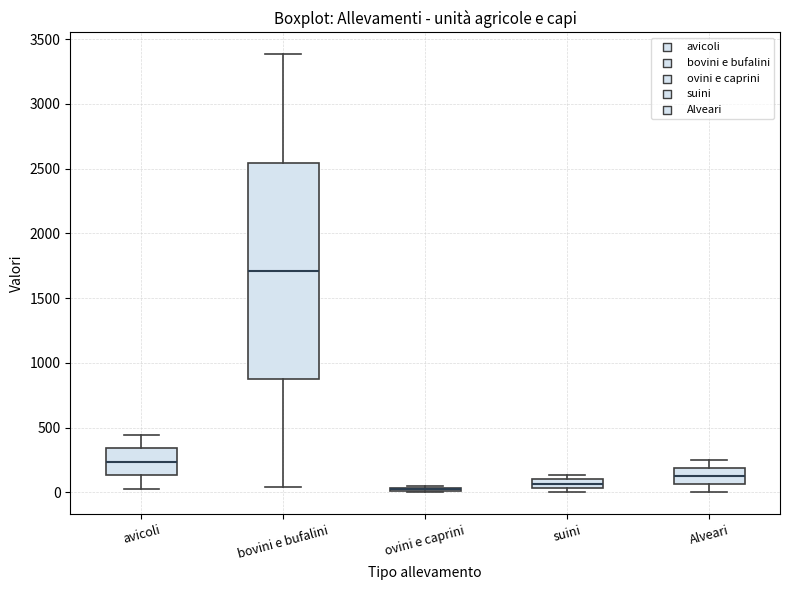

Where is the upper edge of the box for bovini e bufalini on the y-axis? The values are not printed on the chart, so give them approximately, as read against the axis.

2550